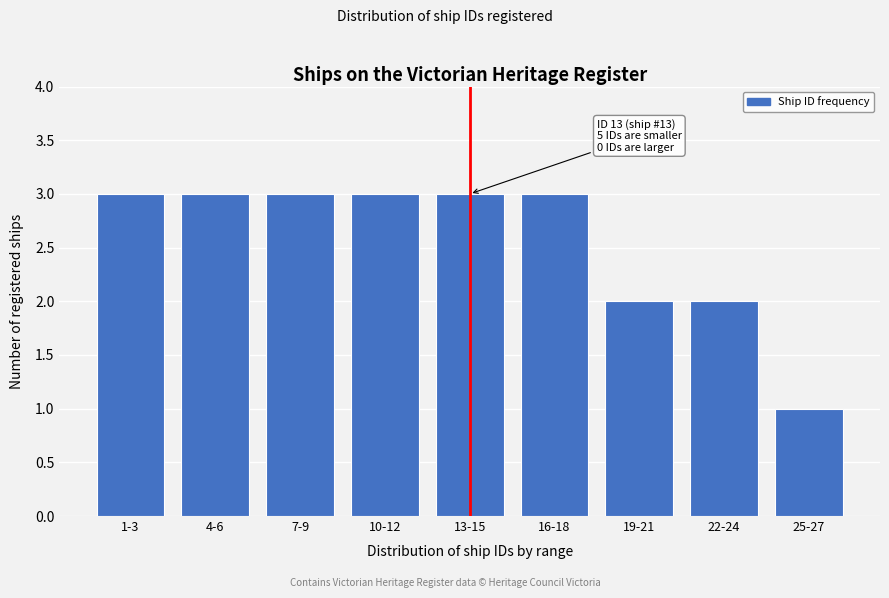

Reading left to right, extract all data points from this chart.

1-3=3	4-6=3	7-9=3	10-12=3	13-15=3	16-18=3	19-21=2	22-24=2	25-27=1